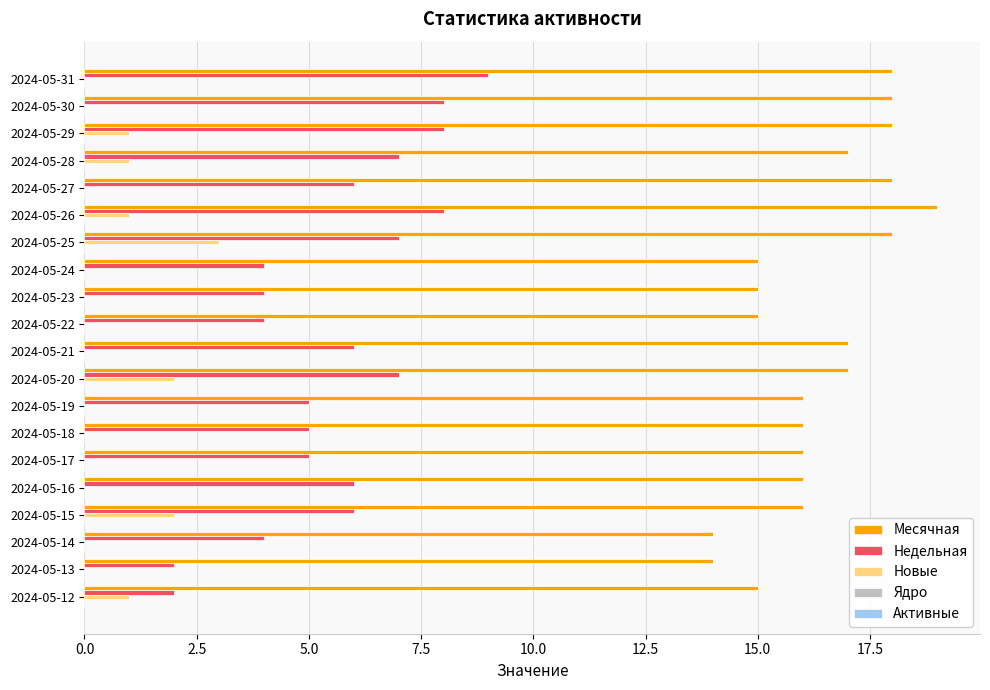

The value of Новые at 2024-05-29 is 1. True or false?

True